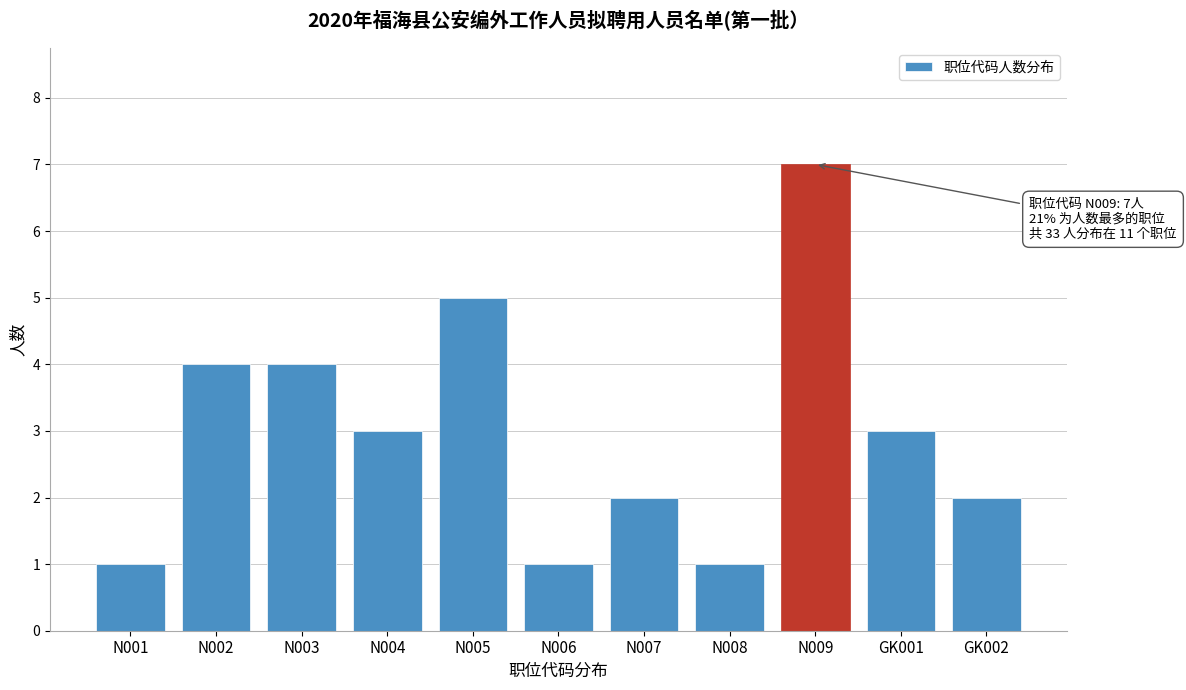

Reading left to right, what are all the values shown in this chart?

N001=1	N002=4	N003=4	N004=3	N005=5	N006=1	N007=2	N008=1	N009=7	GK001=3	GK002=2